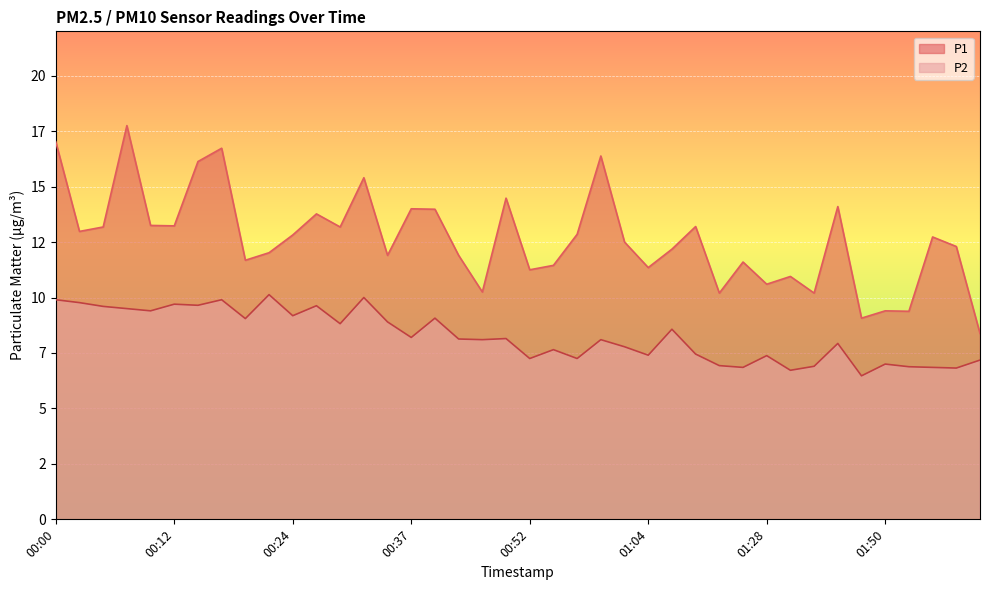

What is the difference between the highest and lowest values at 00:12?

3.5